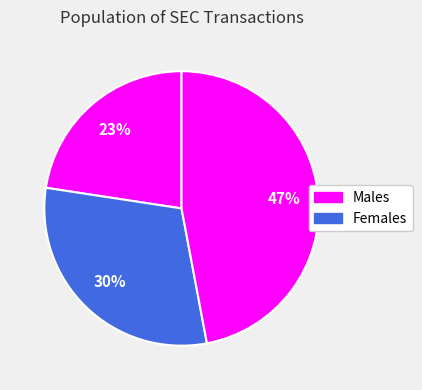

Count the number of slices in the pie.

3